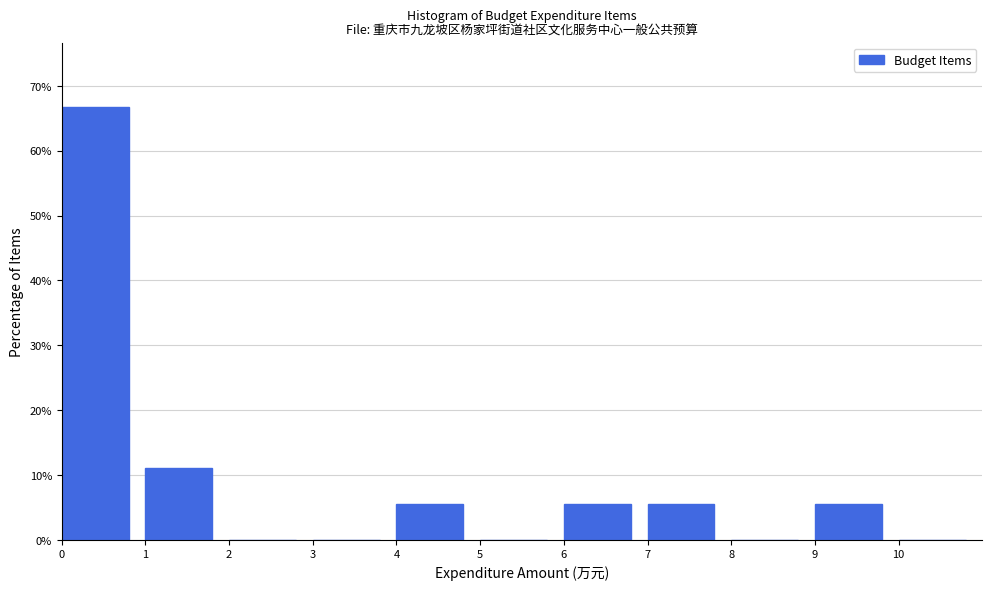

What is the height of the bar covering 1 to 2 on the x-axis? The values are not printed on the chart, so give them approximately, as read against the axis.

11